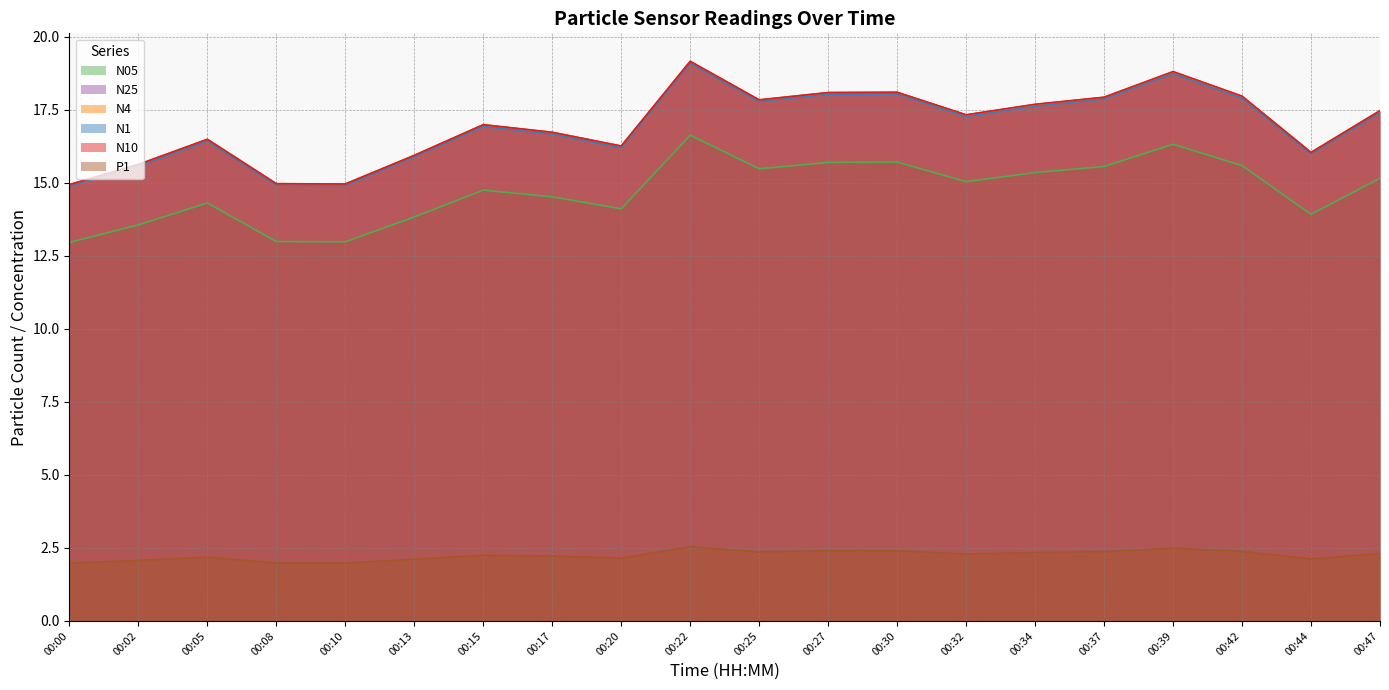

At which category does N10 reach its first local peak?

00:05